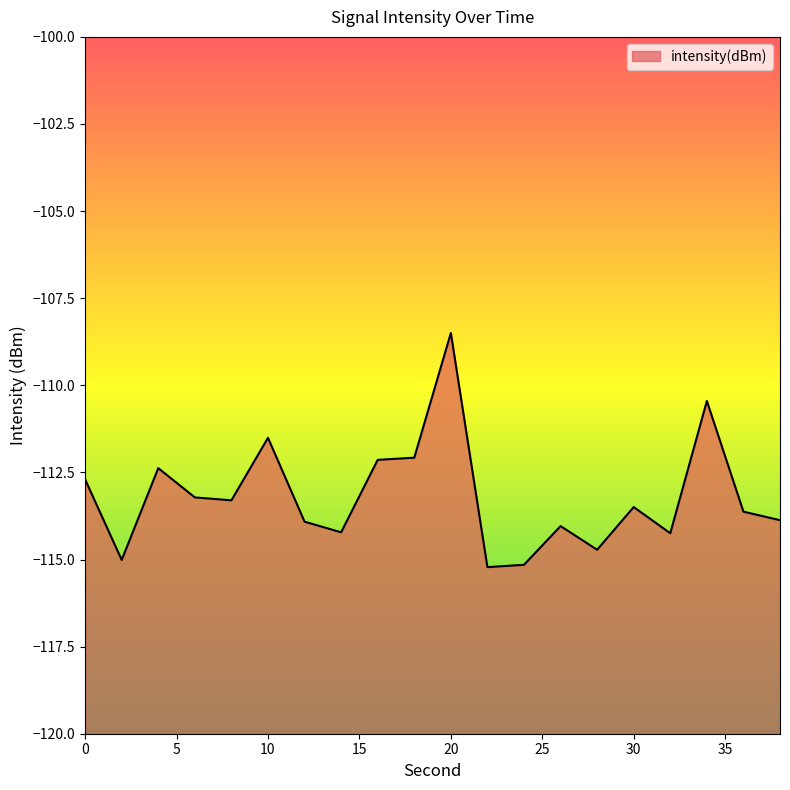

Rank the categories by value from highest to lowest.

20, 34, 10, 18, 16, 4, 0, 6, 8, 30, 36, 38, 12, 26, 14, 32, 28, 2, 24, 22